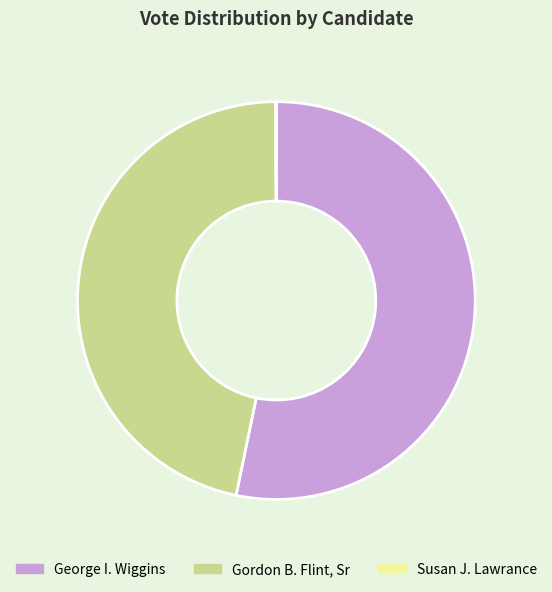

The George I. Wiggins slice represents 41% of the pie. True or false?

False